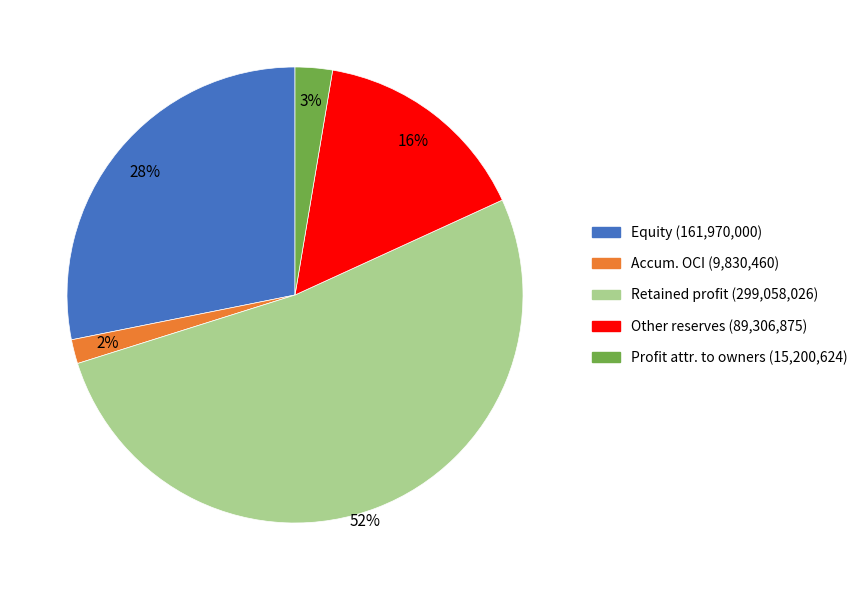

What is the smallest slice in the pie chart?

Accum. OCI (9,830,460)